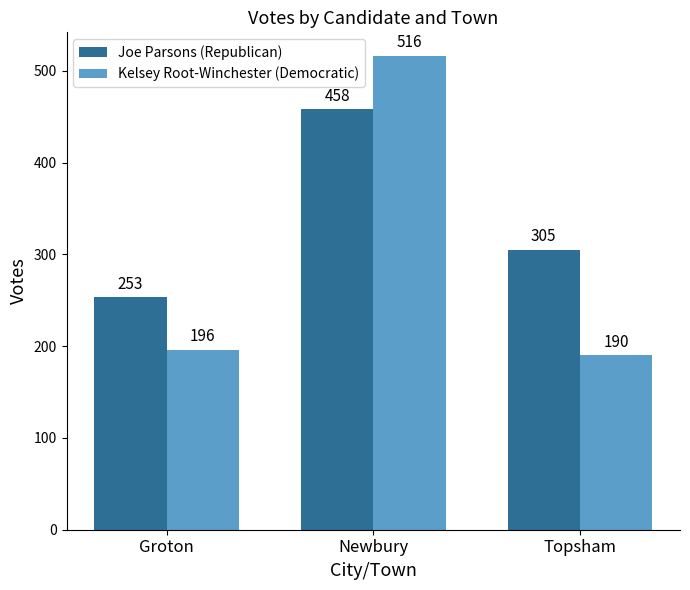

What is the spread (max minus min) of values at Topsham?

115